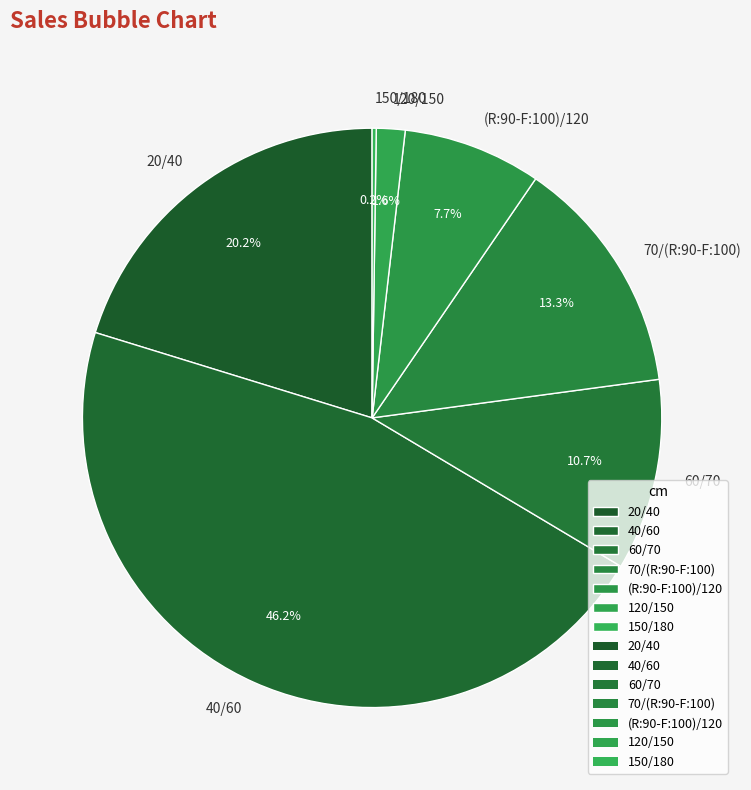

What percentage do (R:90-F:100)/120 and 60/70 together represent?

18.4%